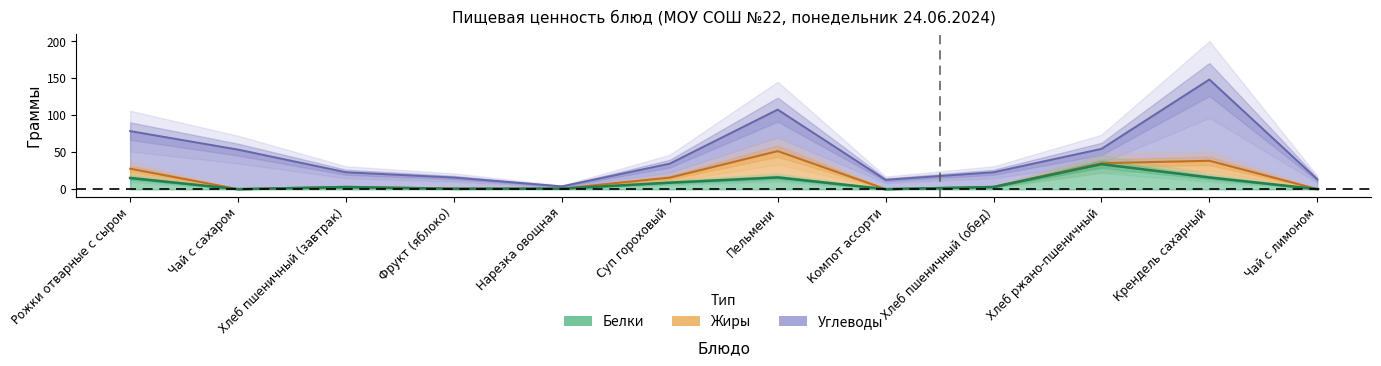

At which category does Углеводы reach its first local valley?

Нарезка овощная